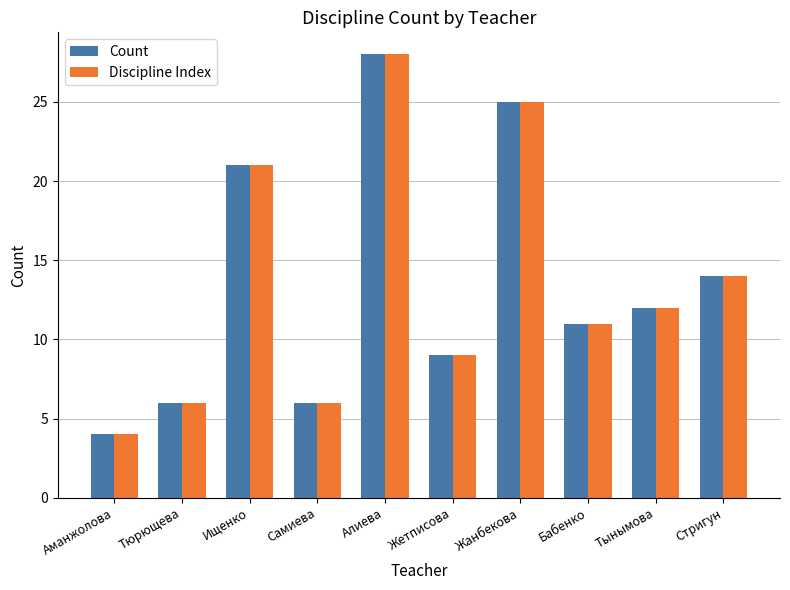

At how many categories does at least one series exceed 19?

3